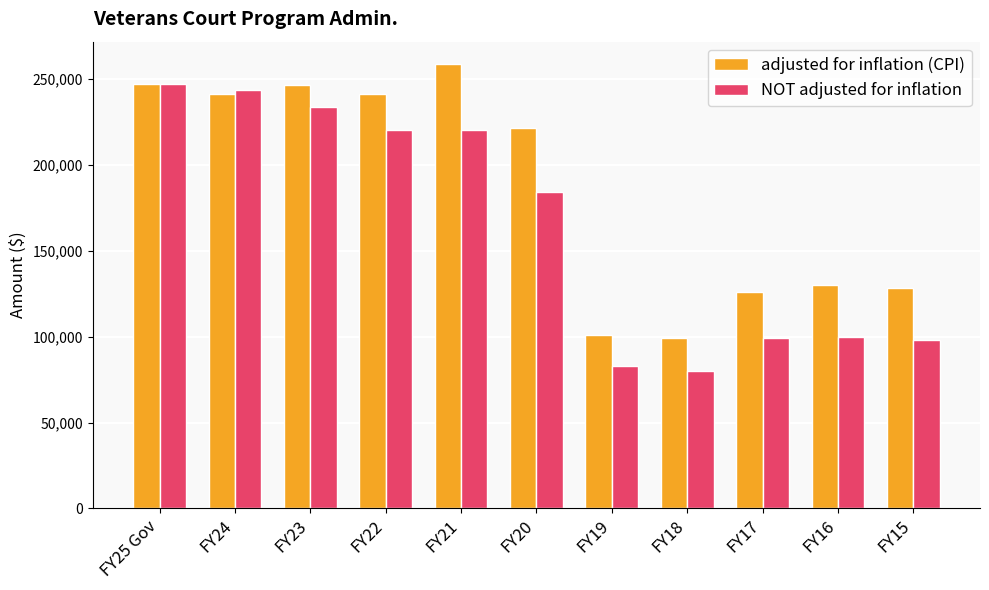

At which label is NOT adjusted for inflation closest to 163269?

FY20